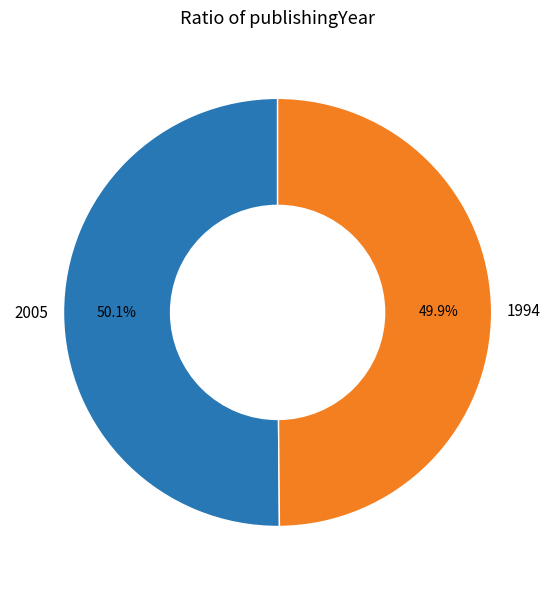

Count the number of slices in the pie.

2